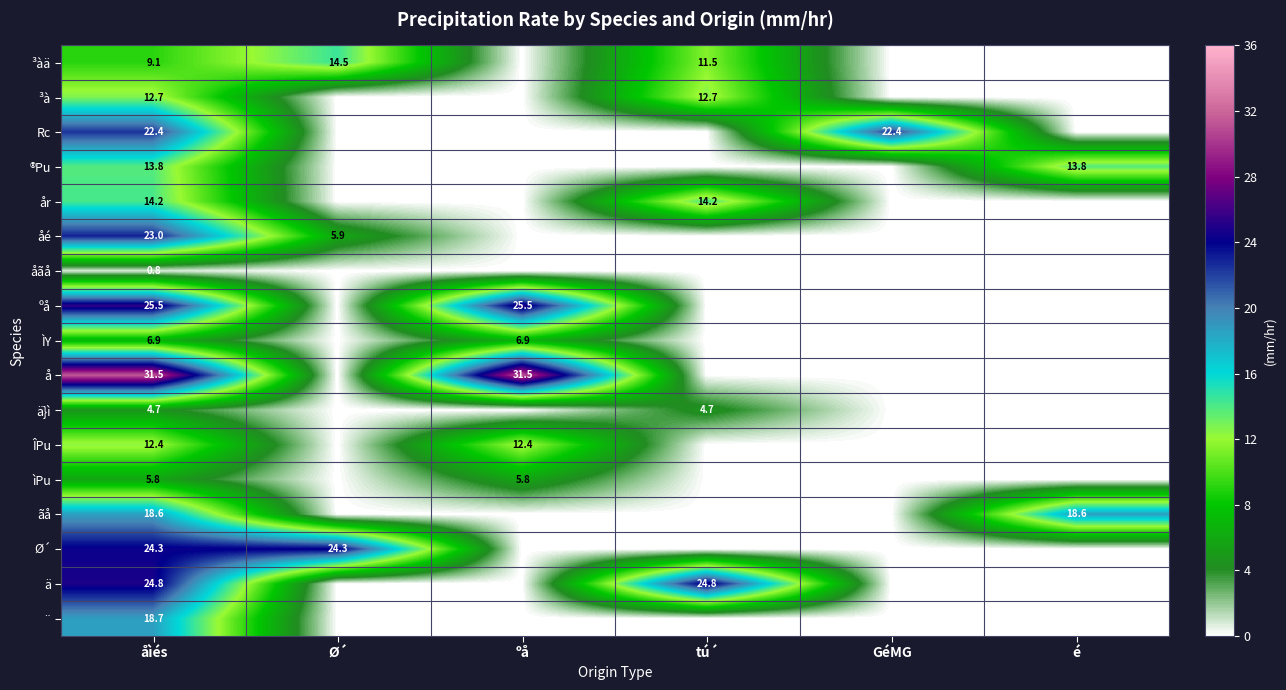

Is it true that ÎPu equals 12.4 at åìés?

True